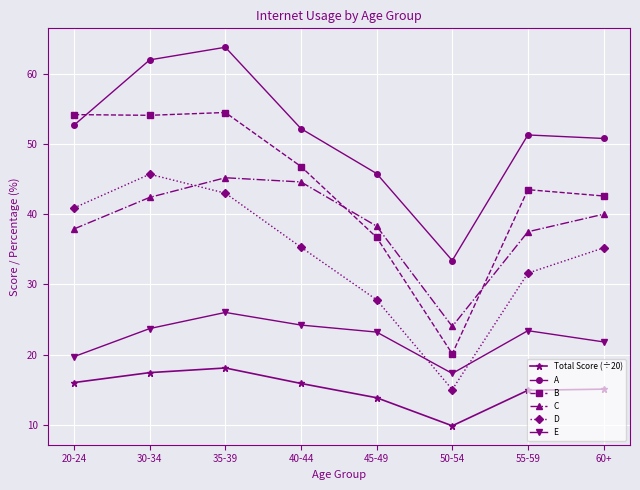

At which label is A closest to 48?

45-49